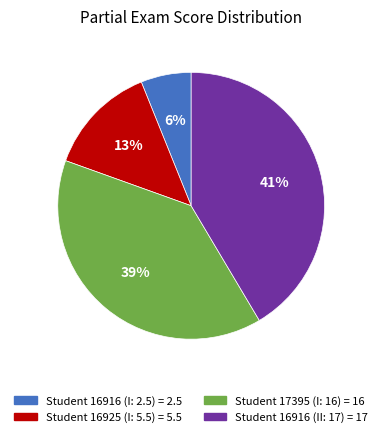

To the nearest percent, what is the average slice percentage?

25%